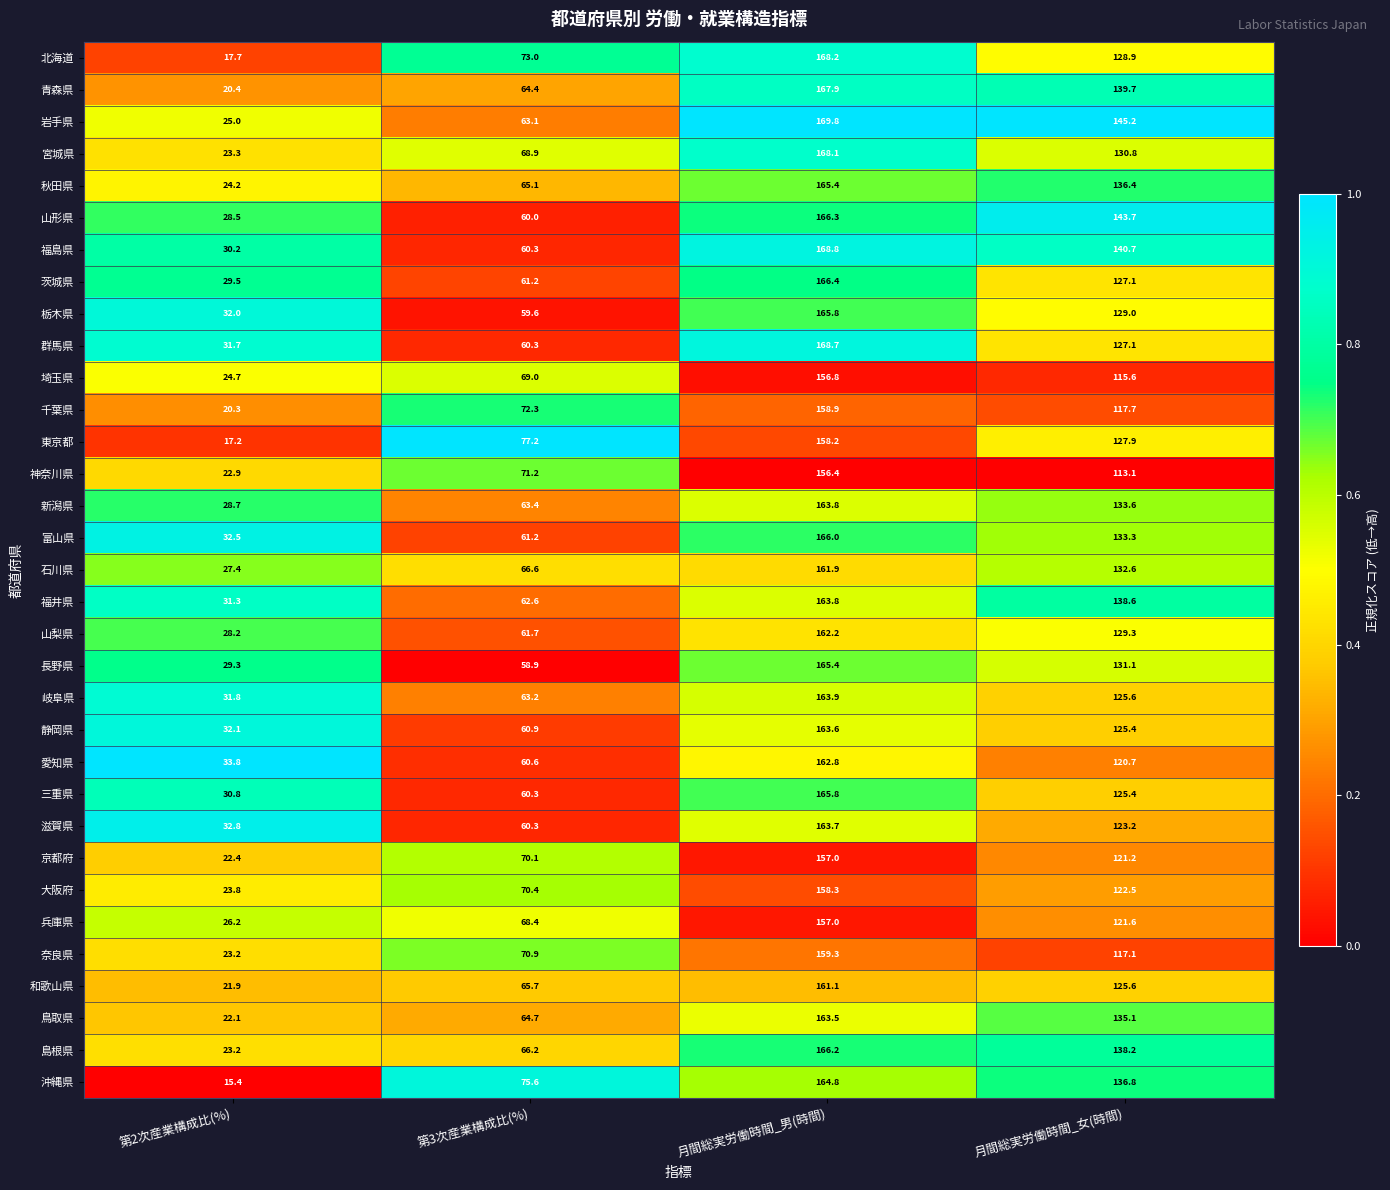

What is the sum of all 福井県 values?

396.3